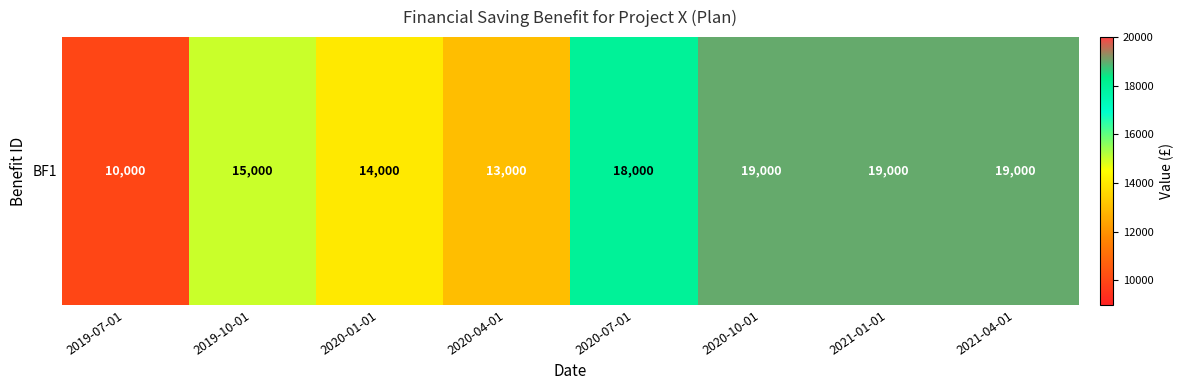

What is the change in value from 2019-10-01 to 2020-10-01?

+4000